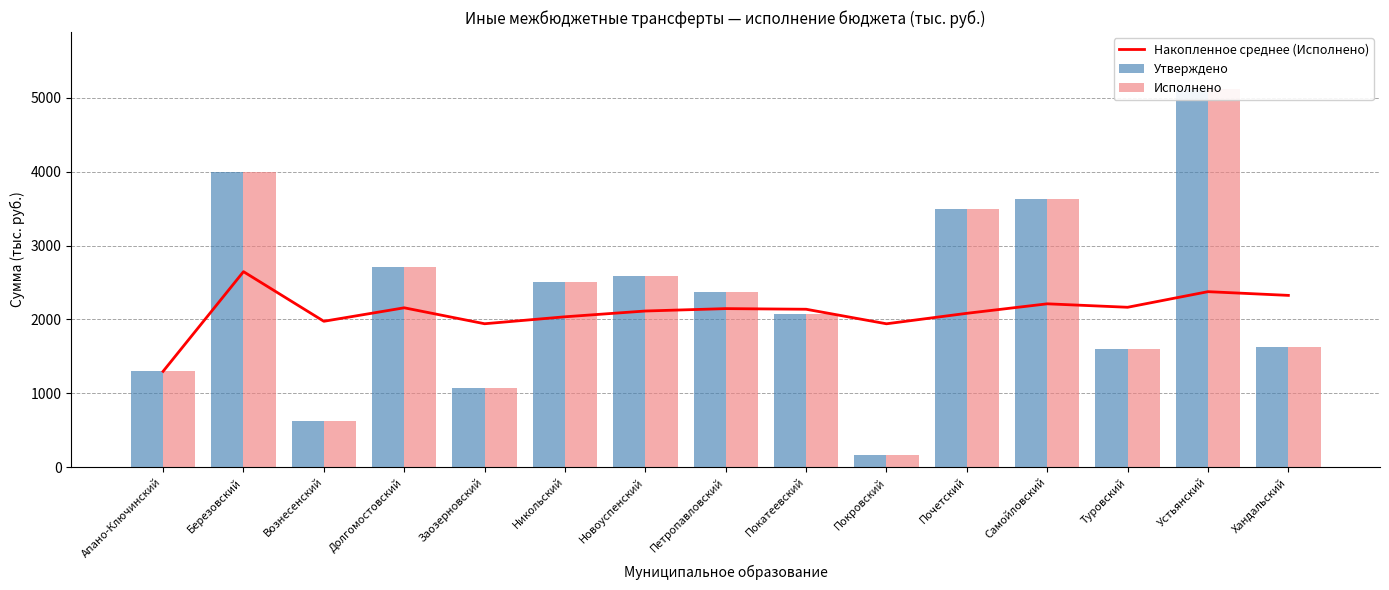

What are all the series names shown in the legend?

Накопленное среднее (Исполнено), Утверждено, Исполнено